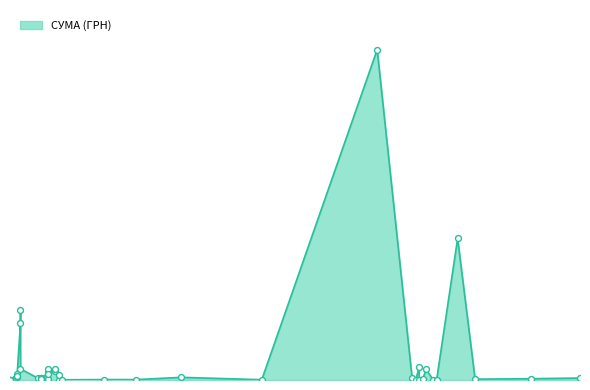

What is the ratio of the value at 12.04.2016 to the value at 09.04.2016?

5.9